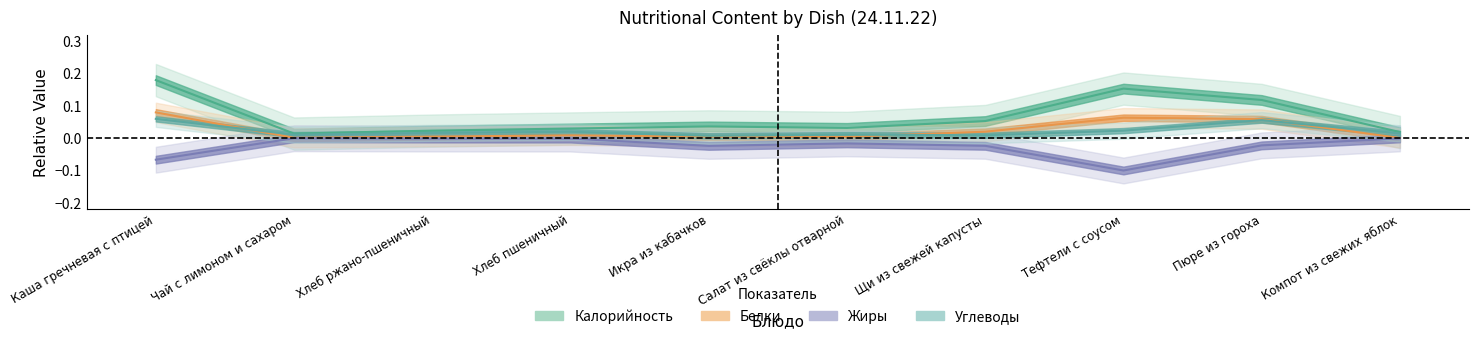

At Хлеб пшеничный, list the series in order from largest to smallest.

Калорийность, Углеводы, Белки, Жиры